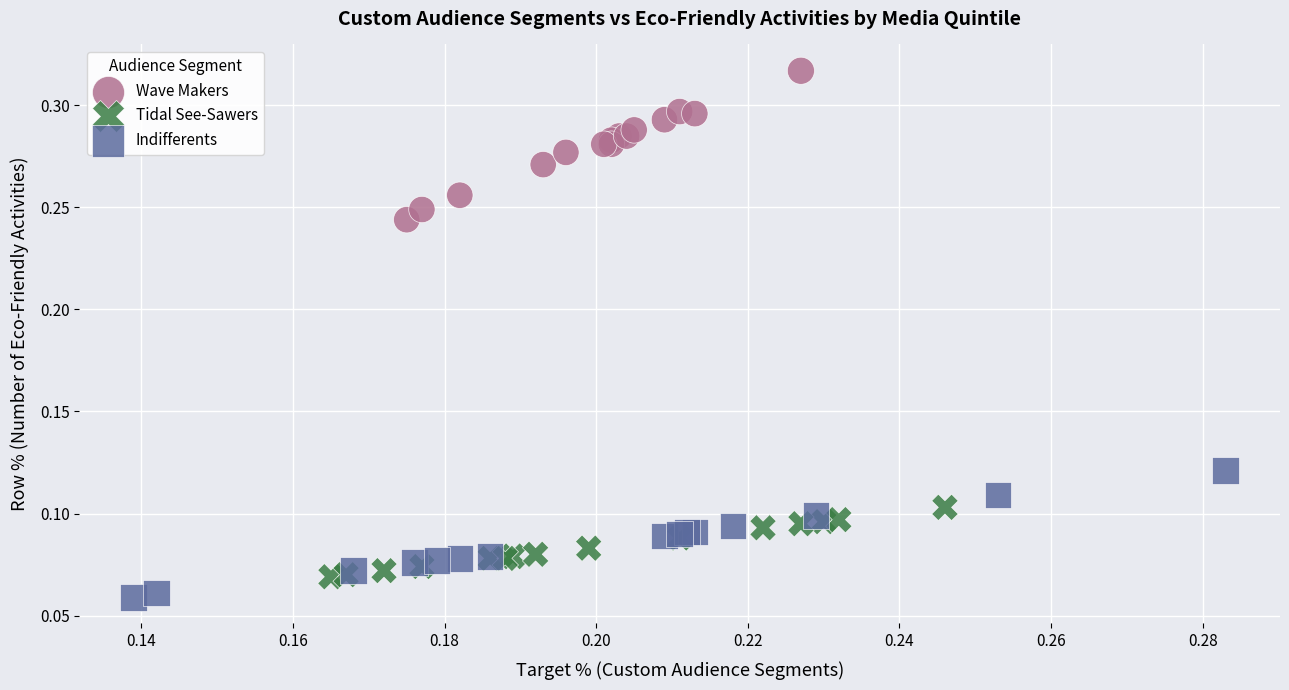

Which series has the largest Y range (max minus min)?

Wave Makers